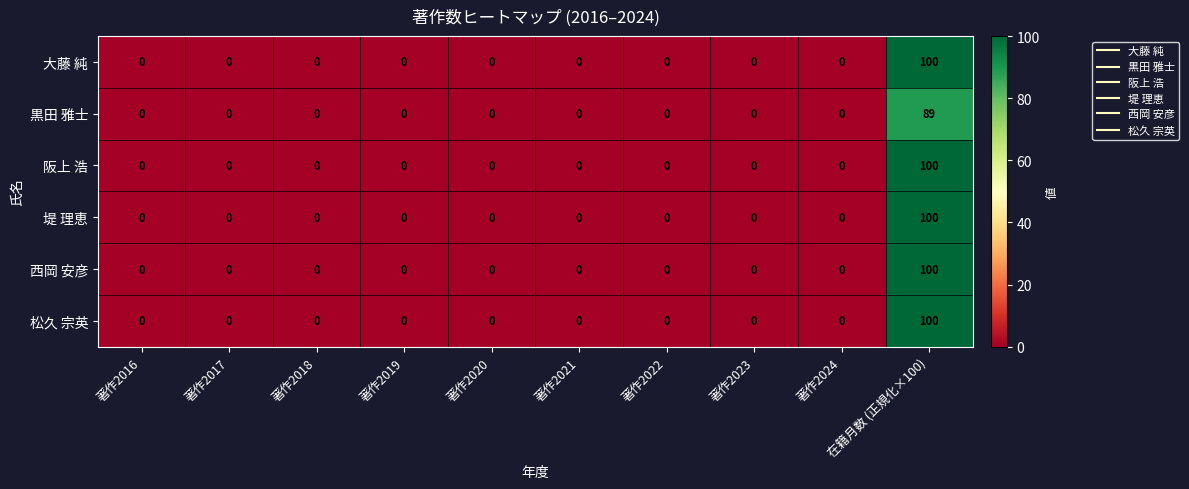

What is the average value of the 大藤 純 series?

10